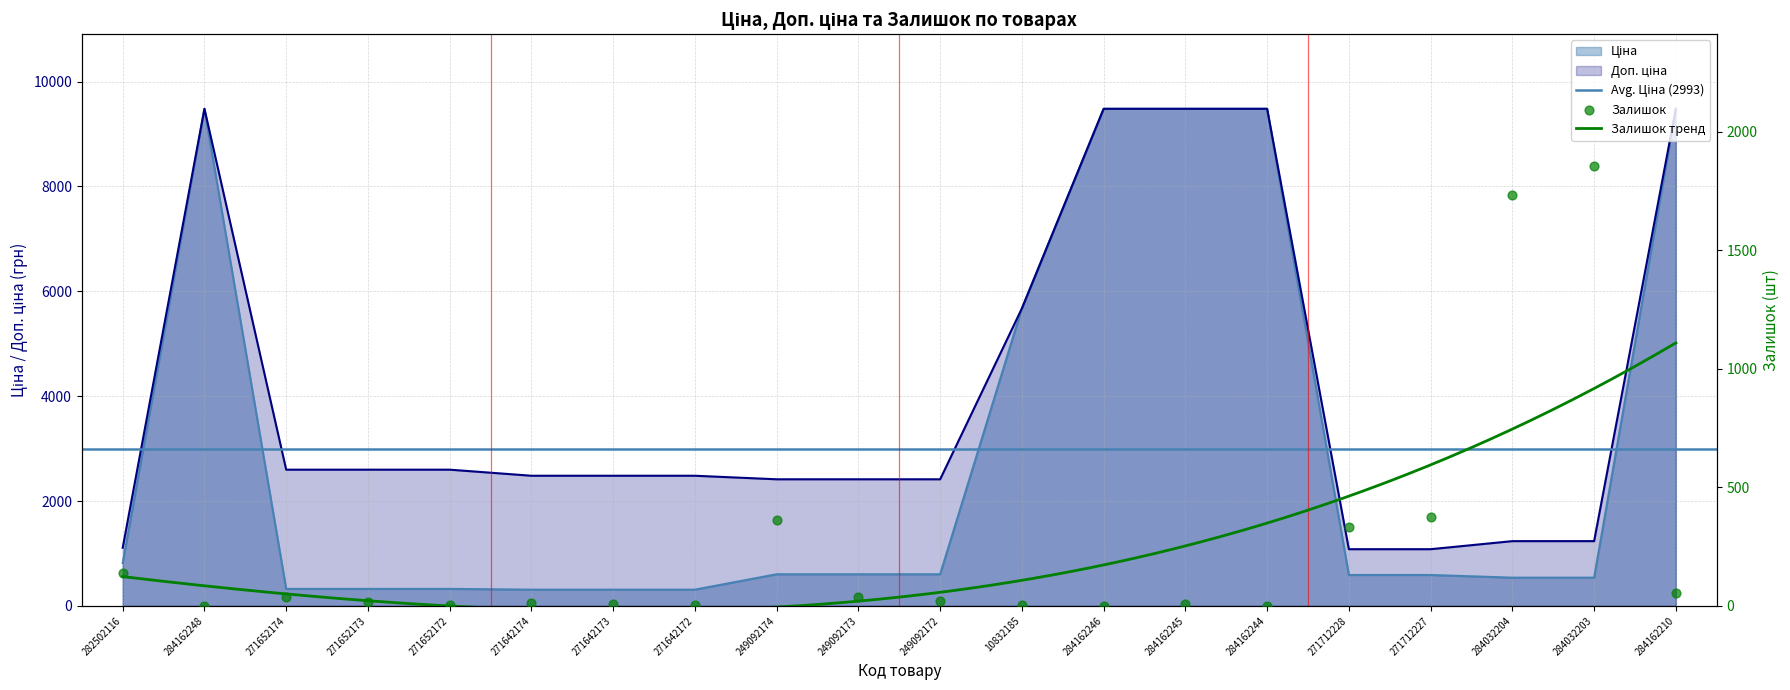

At which category is the sum across all series the highest?

284162210